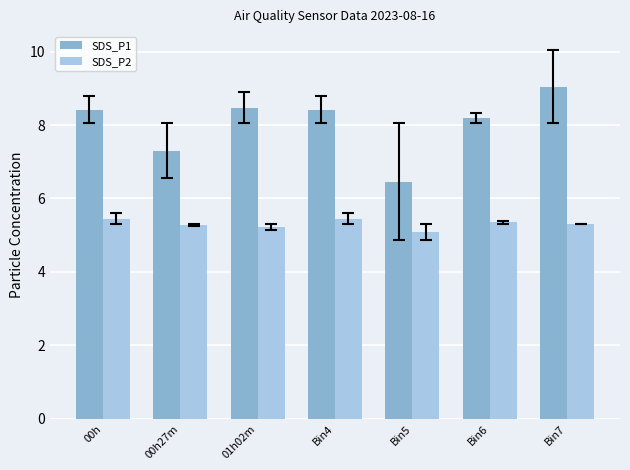

List the series in order of their peak value, lowest first.

SDS_P2, SDS_P1